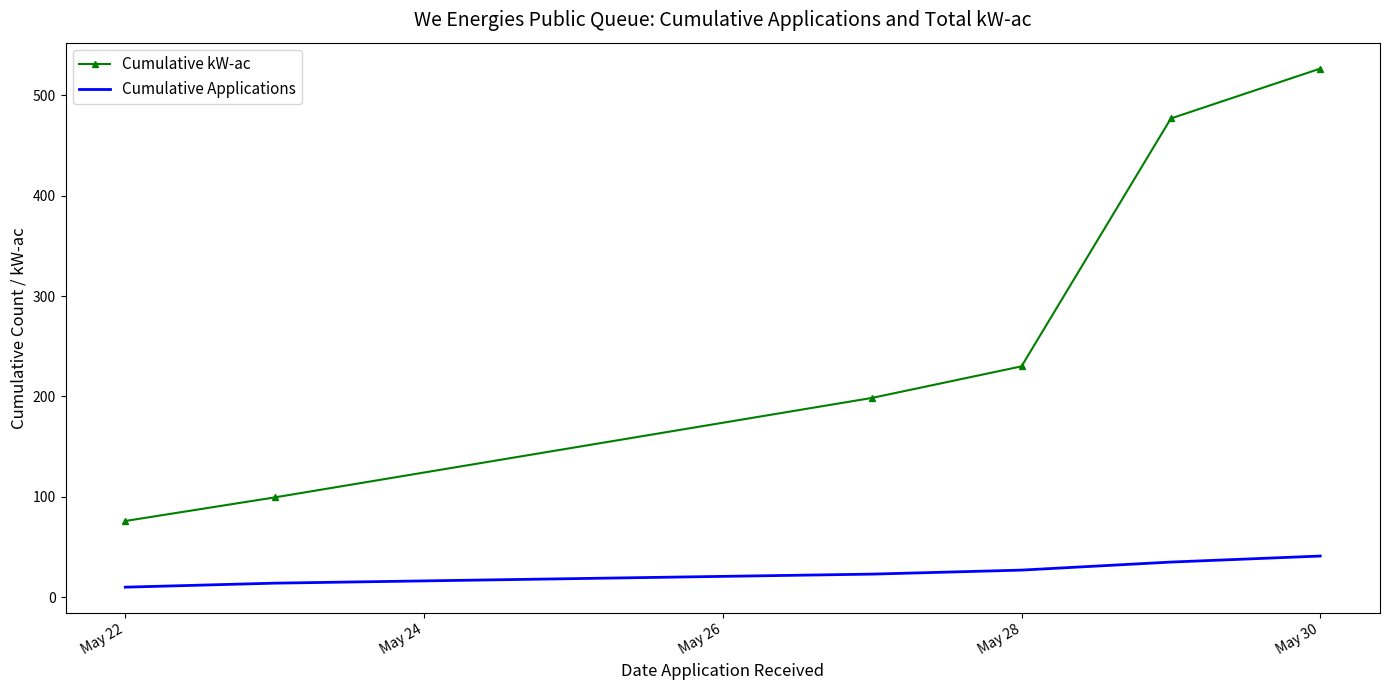

Which series has the widest spread of values?

Cumulative kW-ac